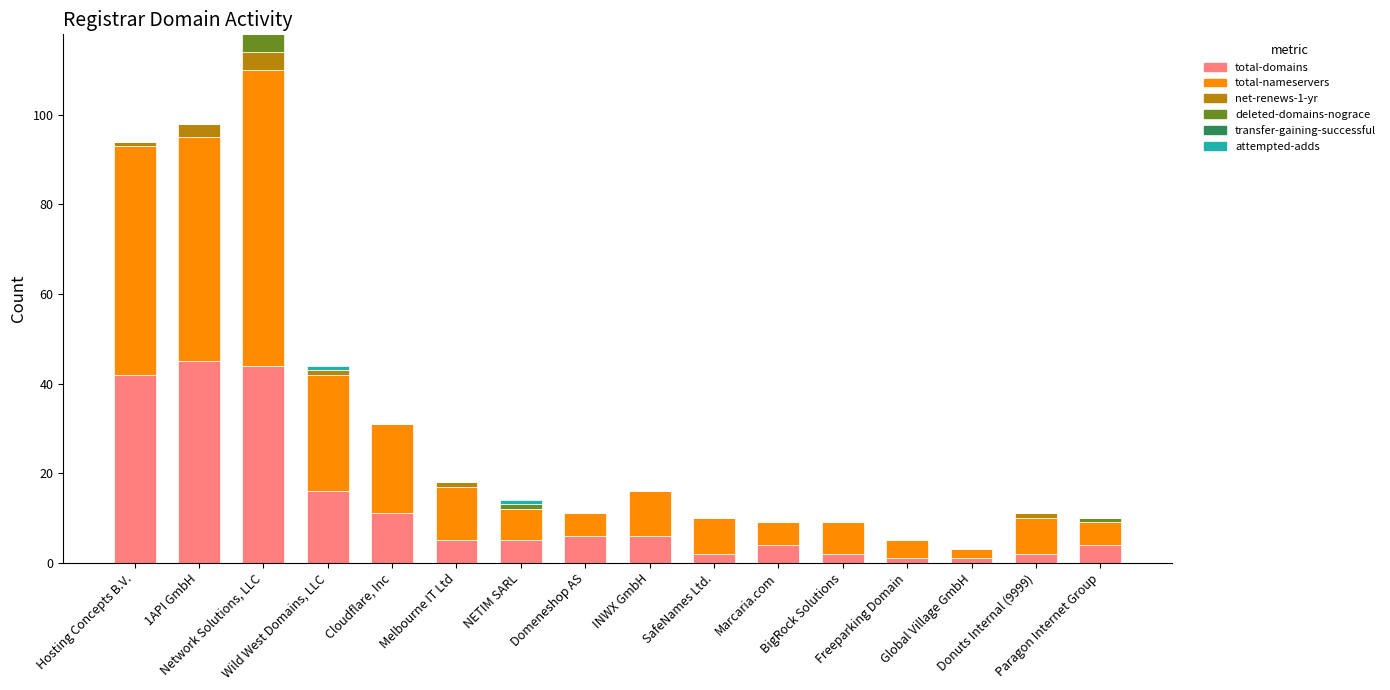

Count the number of categories in the chart.

16